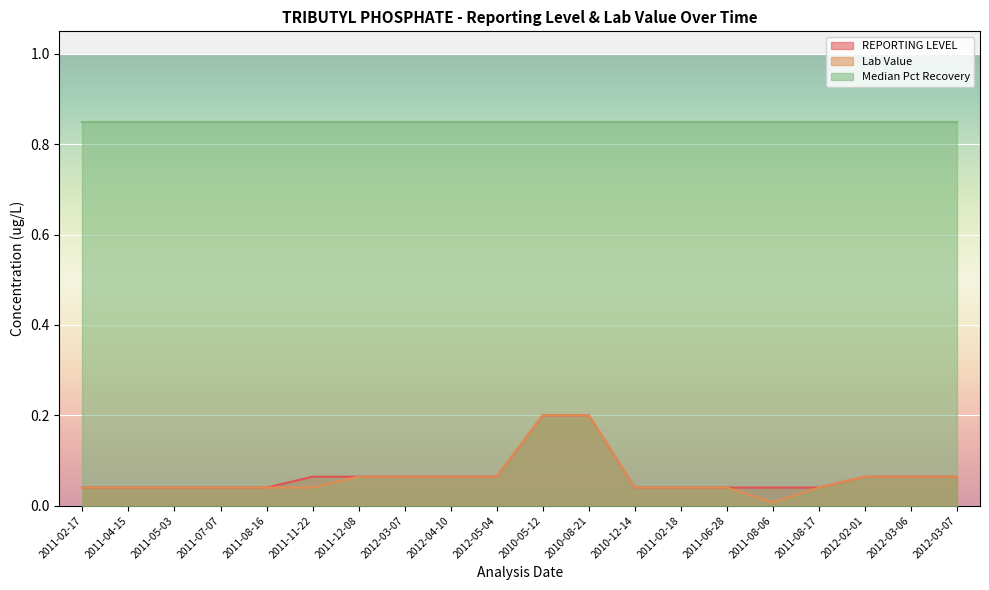

At which category is the sum across all series the highest?

2010-05-12